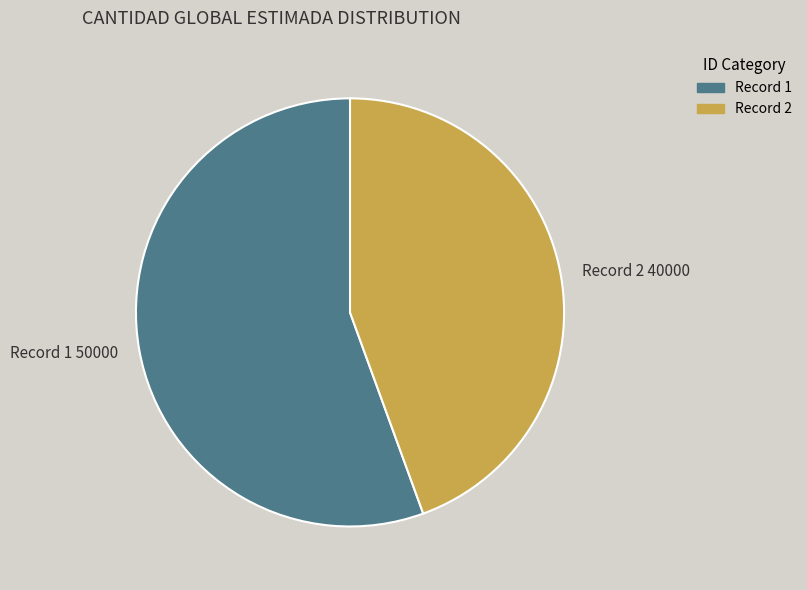

Which slice is the largest?

Record 1